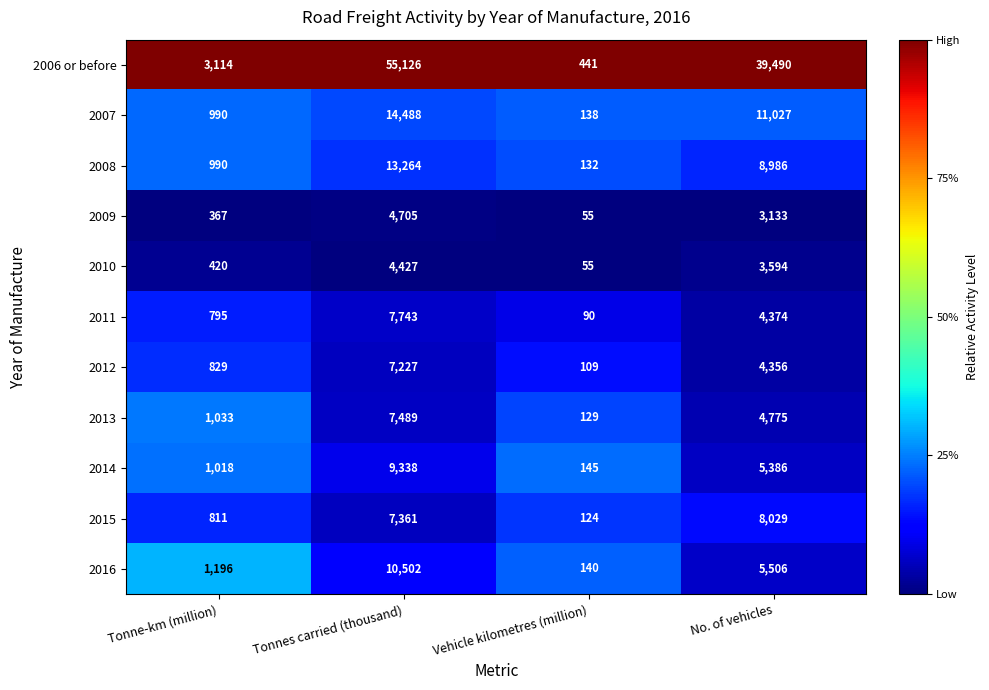

Count the number of categories in the chart.

4